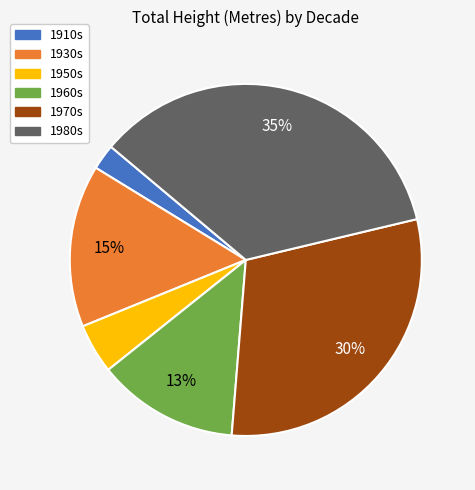

Does any single category account for the majority?

No